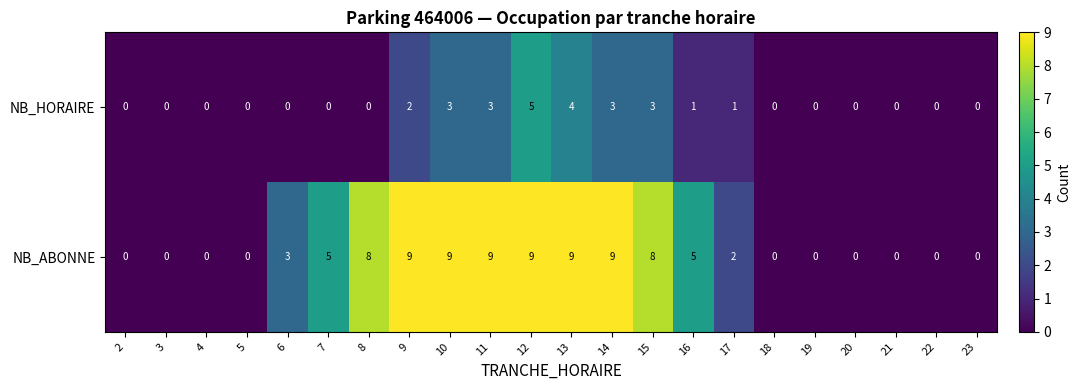

True or false: NB_HORAIRE has a value of 1 at 17.

True